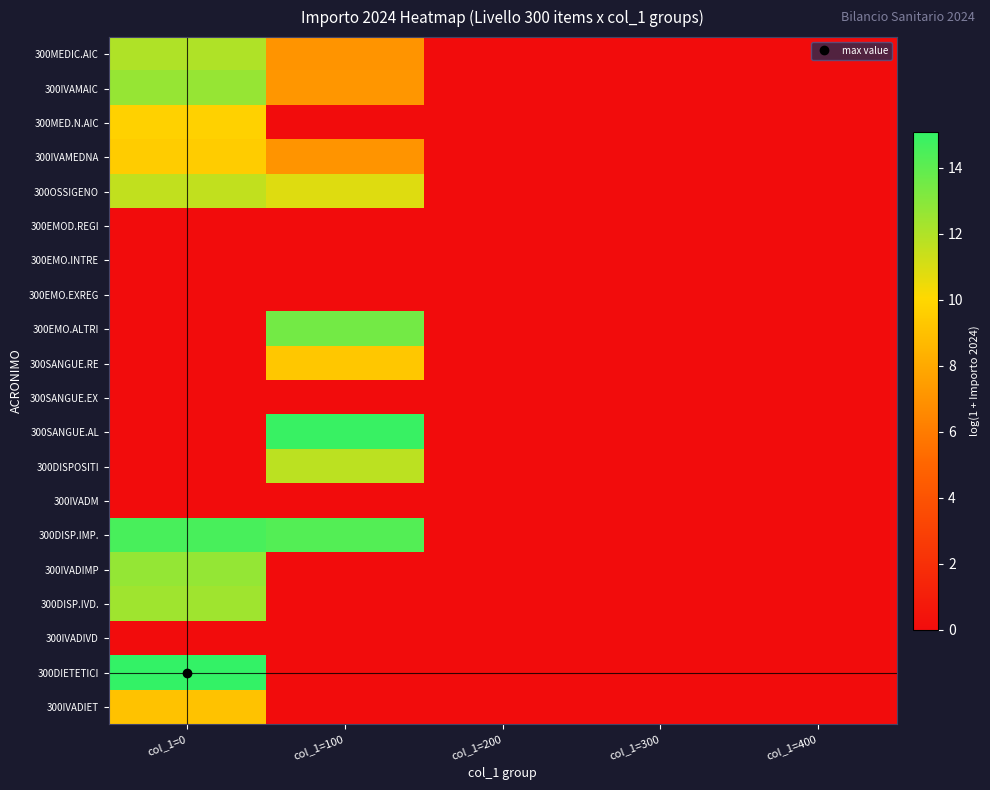

Reading right to left, extract all data points from this chart.

300MEDIC.AIC: col_1=400=0.0	col_1=300=0.0	col_1=200=0.0	col_1=100=7.1	col_1=0=12.0
300IVAMAIC: col_1=400=0.0	col_1=300=0.0	col_1=200=0.0	col_1=100=7.1	col_1=0=12.6
300MED.N.AIC: col_1=400=0.0	col_1=300=0.0	col_1=200=0.0	col_1=100=0.0	col_1=0=9.7
300IVAMEDNA: col_1=400=0.0	col_1=300=0.0	col_1=200=0.0	col_1=100=7.1	col_1=0=9.5
300OSSIGENO: col_1=400=0.0	col_1=300=0.0	col_1=200=0.0	col_1=100=10.9	col_1=0=11.6
300EMOD.REGI: col_1=400=0.0	col_1=300=0.0	col_1=200=0.0	col_1=100=0.0	col_1=0=0.0
300EMO.INTRE: col_1=400=0.0	col_1=300=0.0	col_1=200=0.0	col_1=100=0.0	col_1=0=0.0
300EMO.EXREG: col_1=400=0.0	col_1=300=0.0	col_1=200=0.0	col_1=100=0.0	col_1=0=0.0
300EMO.ALTRI: col_1=400=0.0	col_1=300=0.0	col_1=200=0.0	col_1=100=13.5	col_1=0=0.0
300SANGUE.RE: col_1=400=0.0	col_1=300=0.0	col_1=200=0.0	col_1=100=9.3	col_1=0=0.0
300SANGUE.EX: col_1=400=0.0	col_1=300=0.0	col_1=200=0.0	col_1=100=0.0	col_1=0=0.0
300SANGUE.AL: col_1=400=0.0	col_1=300=0.0	col_1=200=0.0	col_1=100=14.9	col_1=0=0.0
300DISPOSITI: col_1=400=0.0	col_1=300=0.0	col_1=200=0.0	col_1=100=11.7	col_1=0=0.0
300IVADM: col_1=400=0.0	col_1=300=0.0	col_1=200=0.0	col_1=100=0.0	col_1=0=0.0
300DISP.IMP.: col_1=400=0.0	col_1=300=0.0	col_1=200=0.0	col_1=100=14.3	col_1=0=14.5
300IVADIMP: col_1=400=0.0	col_1=300=0.0	col_1=200=0.0	col_1=100=0.0	col_1=0=12.7
300DISP.IVD.: col_1=400=0.0	col_1=300=0.0	col_1=200=0.0	col_1=100=0.0	col_1=0=12.4
300IVADIVD: col_1=400=0.0	col_1=300=0.0	col_1=200=0.0	col_1=100=0.0	col_1=0=0.0
300DIETETICI: col_1=400=0.0	col_1=300=0.0	col_1=200=0.0	col_1=100=0.0	col_1=0=15.1
300IVADIET: col_1=400=0.0	col_1=300=0.0	col_1=200=0.0	col_1=100=0.0	col_1=0=9.1